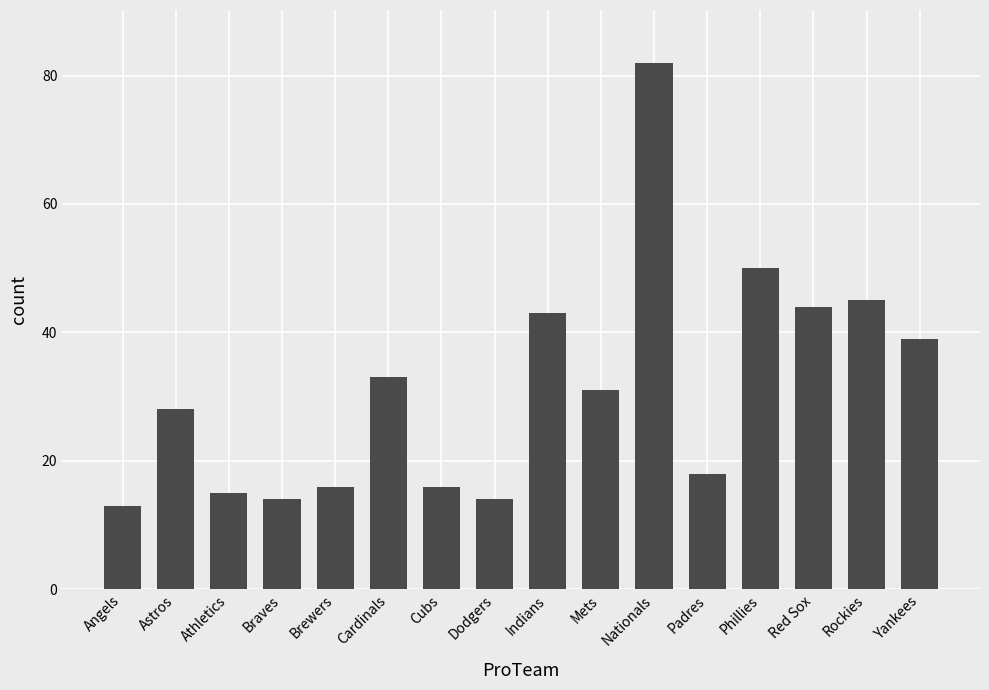

What is the greatest value displayed?

82